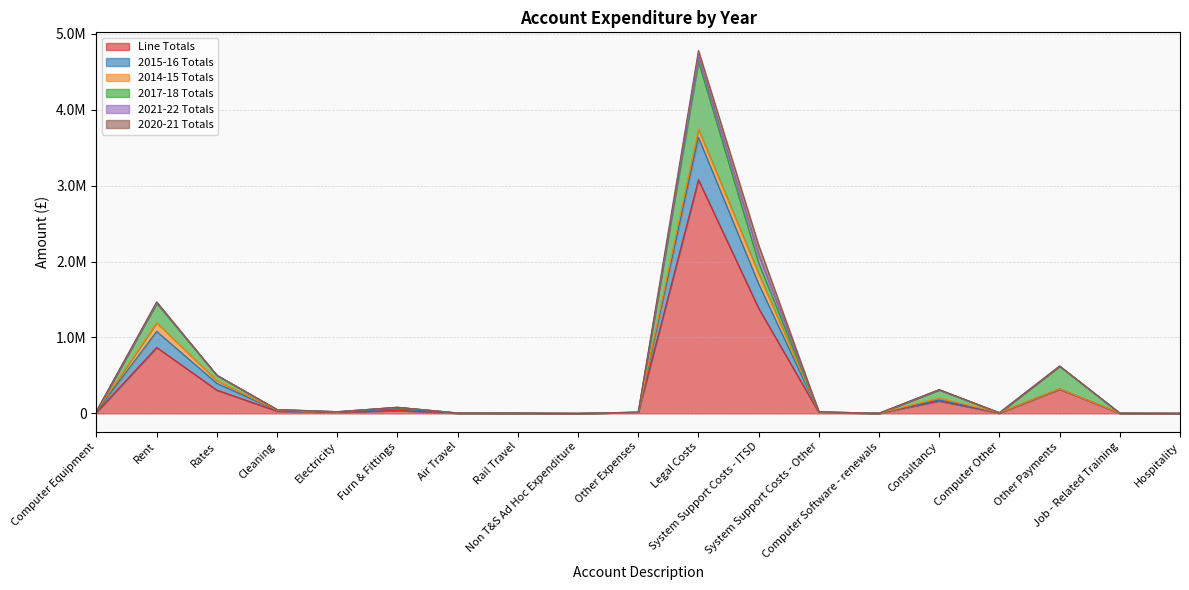

Which series has the largest range (max minus min)?

Line Totals